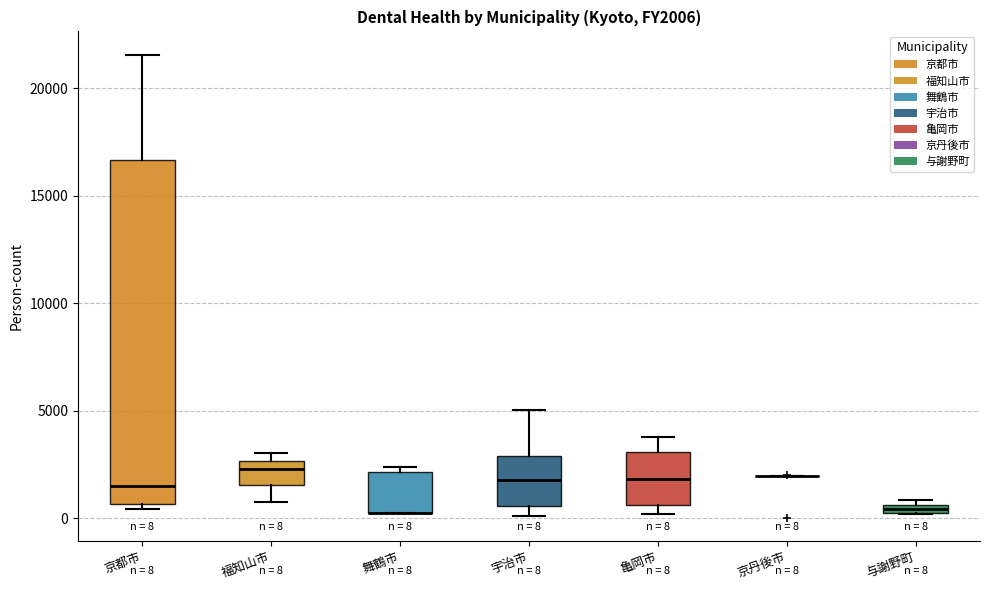

Which box is the tallest, from its lower edge to its upper edge?

京都市